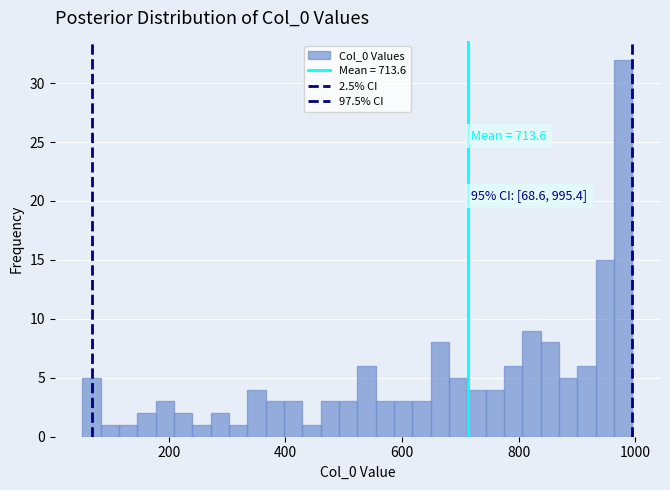

Read against the x-axis, roughly where is the centre of the tallest bar?

980